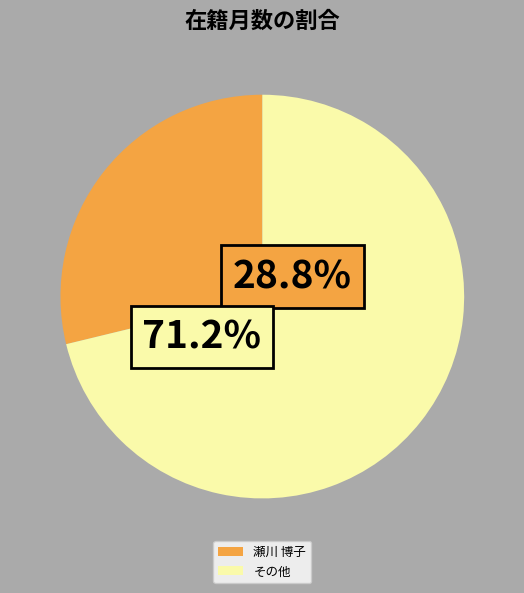

The 伊藤 美紀子 slice represents 20% of the pie. True or false?

False